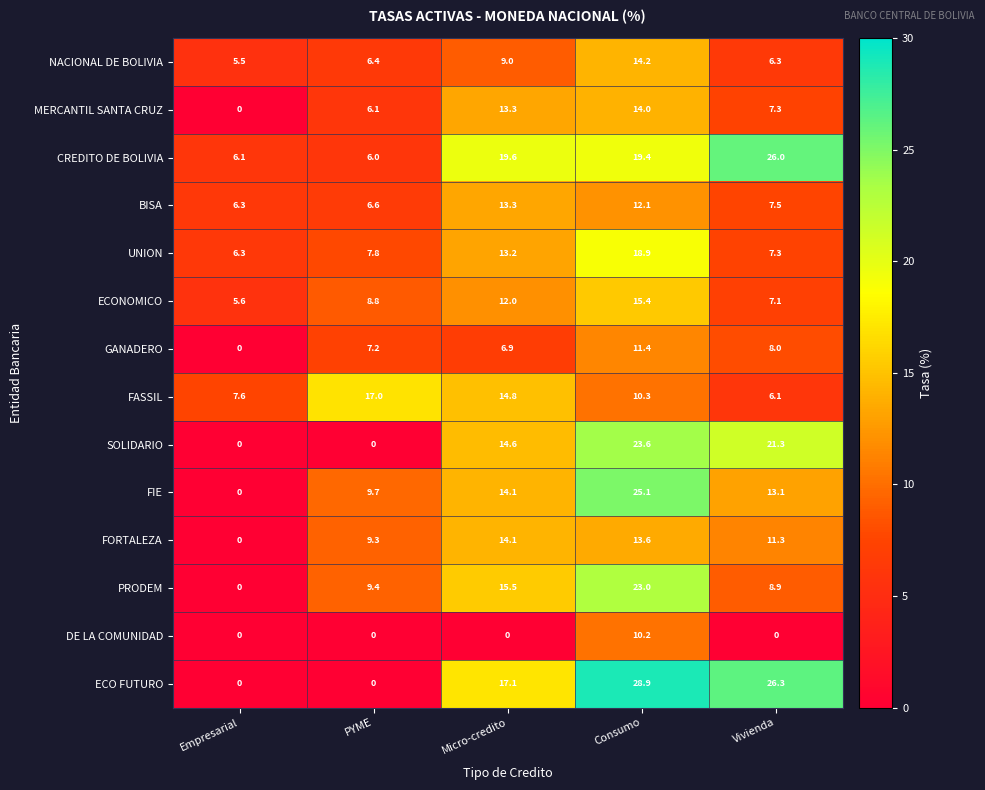

What is the spread (max minus min) of values at Empresarial?

7.6